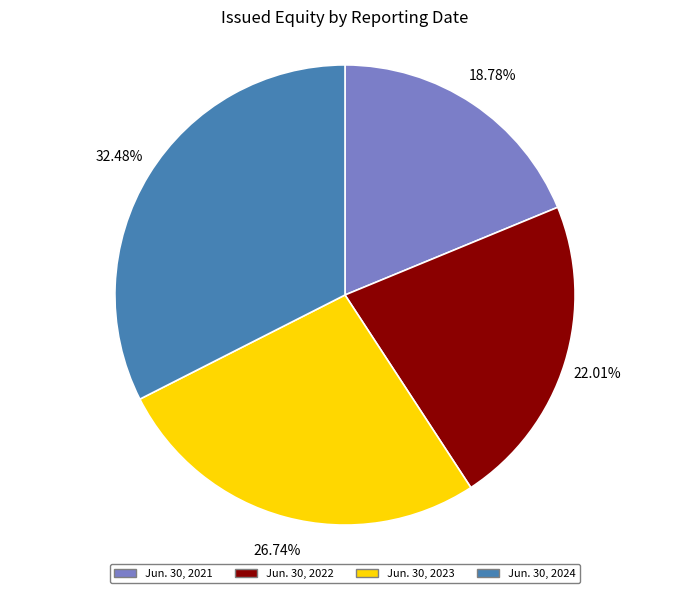

The Jun. 30, 2023 slice represents 36% of the pie. True or false?

False